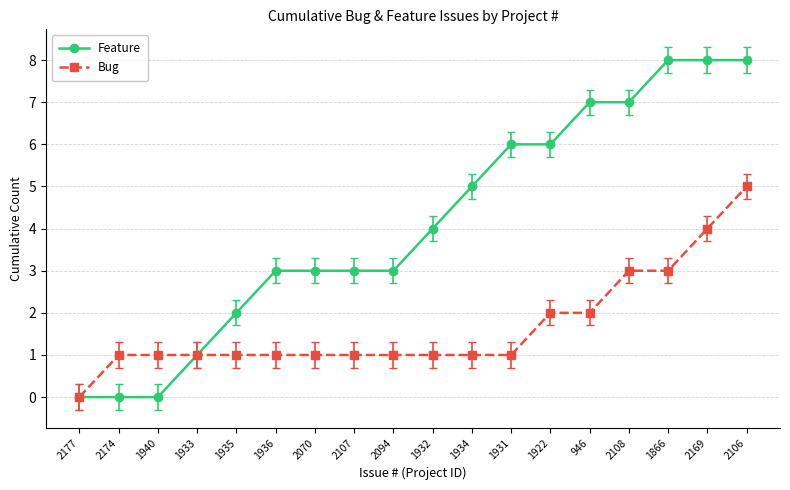

What is the average value of the Bug series?

2